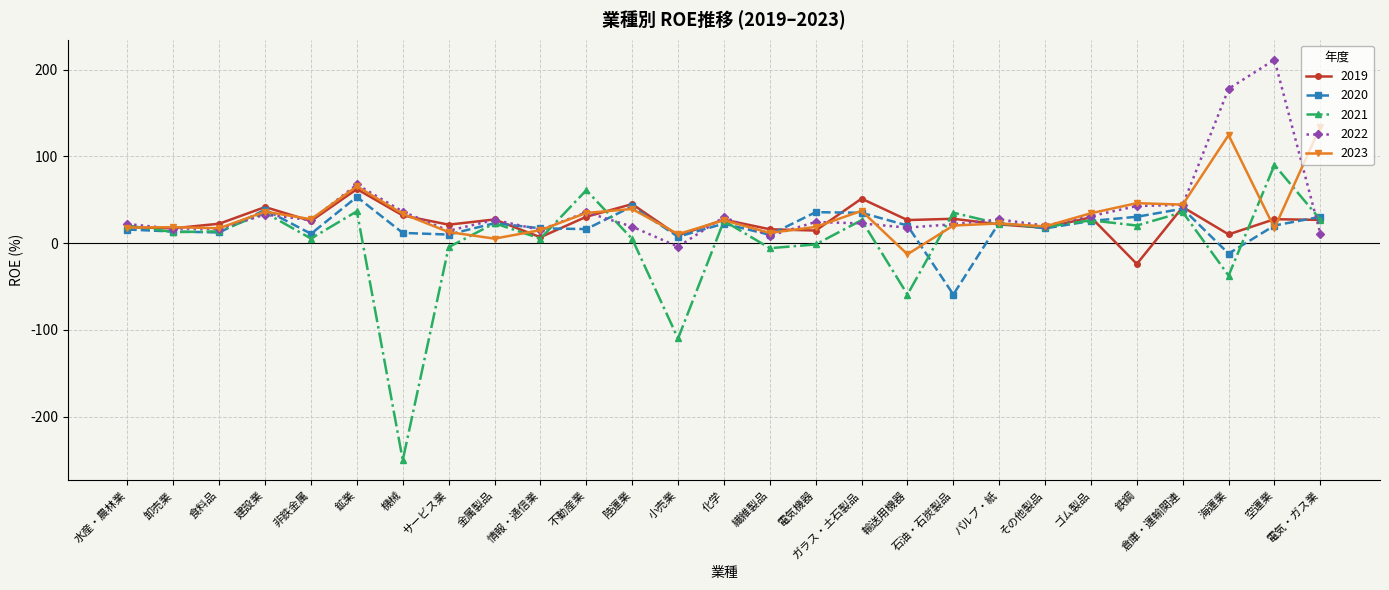

What is the minimum value shown in the chart?

-250.0